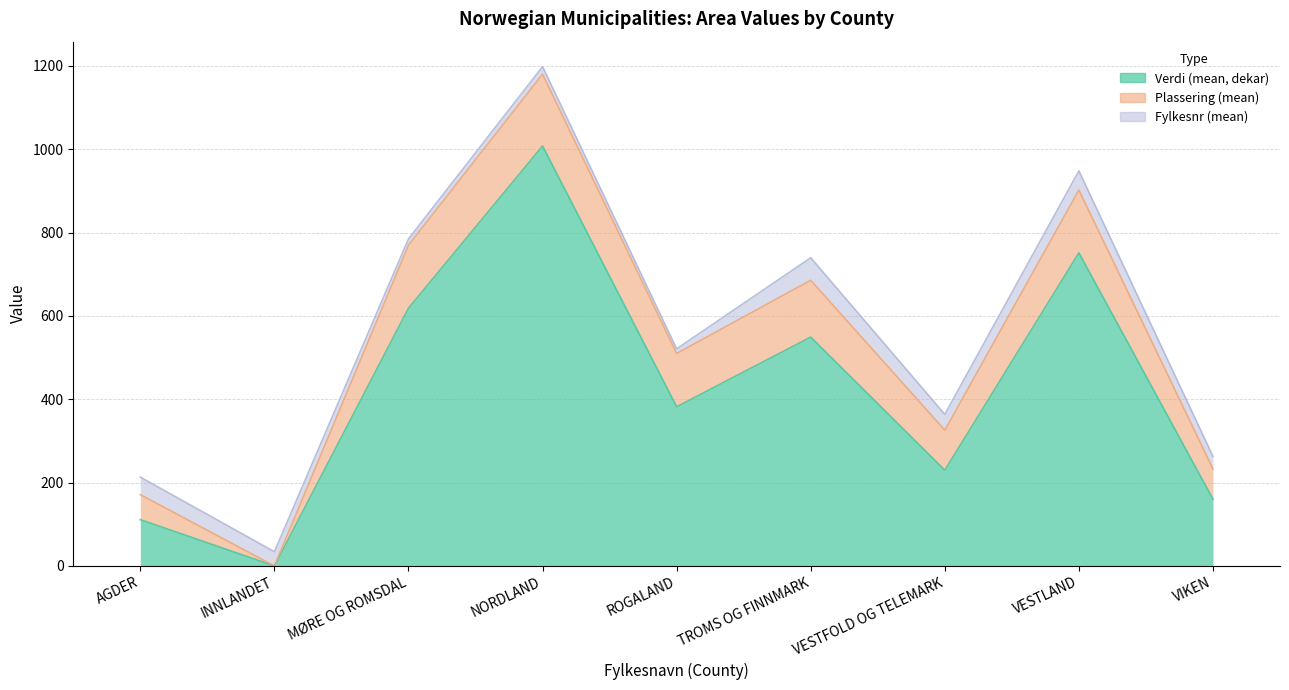

True or false: Verdi (mean, dekar) and Plassering (mean) cross at least once.

False